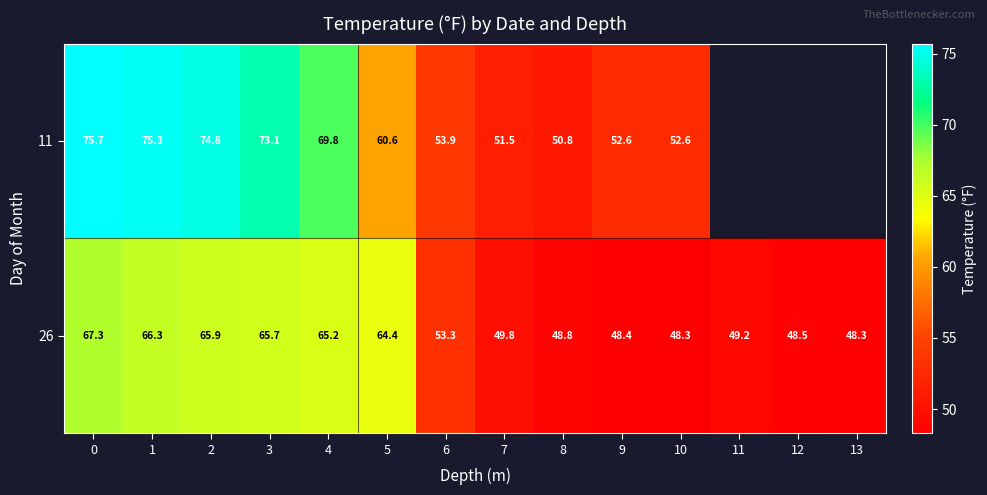

Between 10 and 1, which is larger?

1